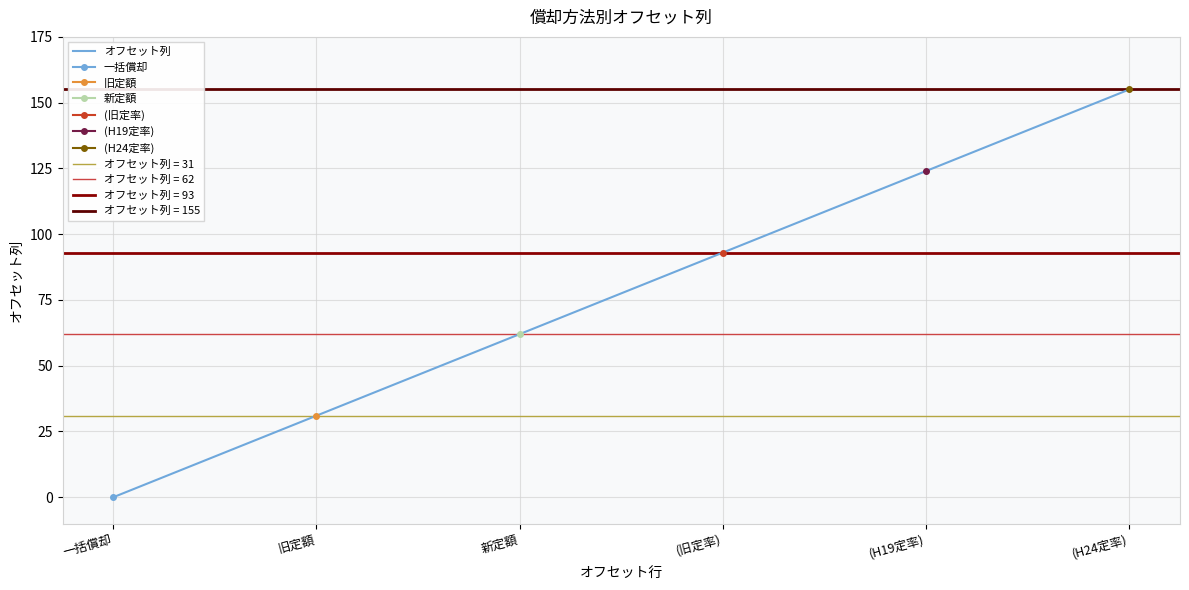

What is the sum of the values at (旧定率) and 新定額?

155